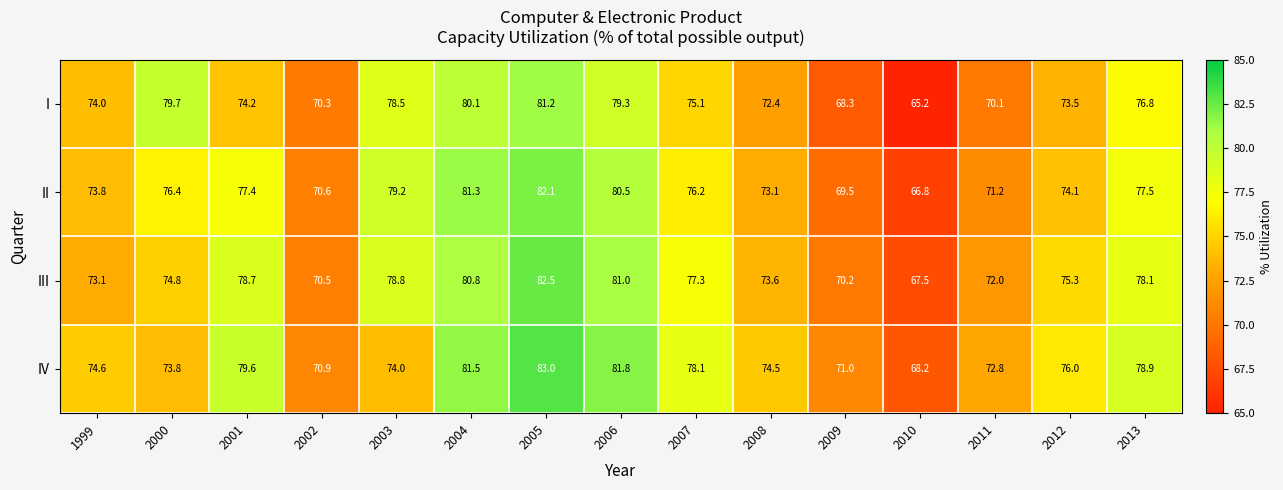

At which label does III first exceed 75?

2001